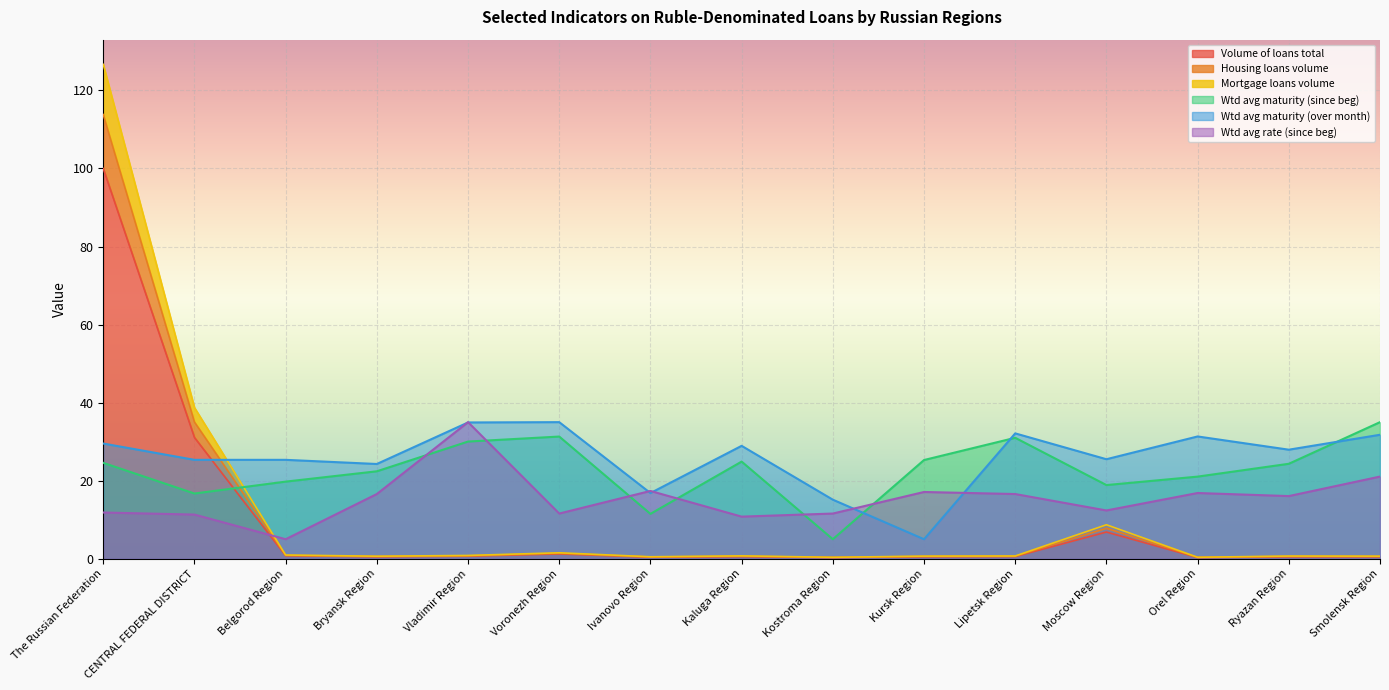

What is the label of the 9th point from the left?

Kostroma Region